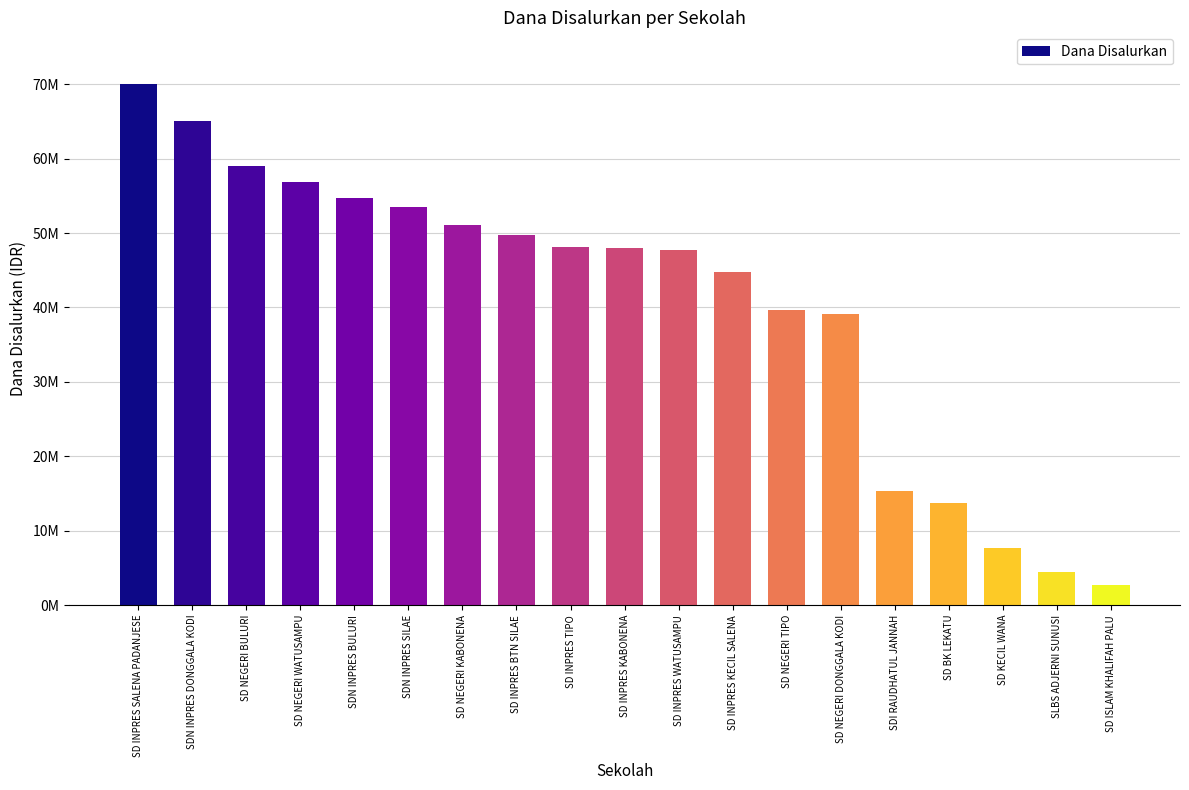

Are the bars horizontal?

No